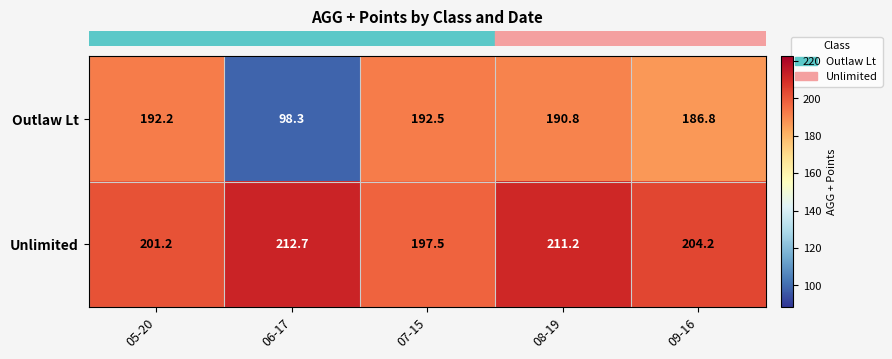

Which label corresponds to the smallest value in the chart?

06-17